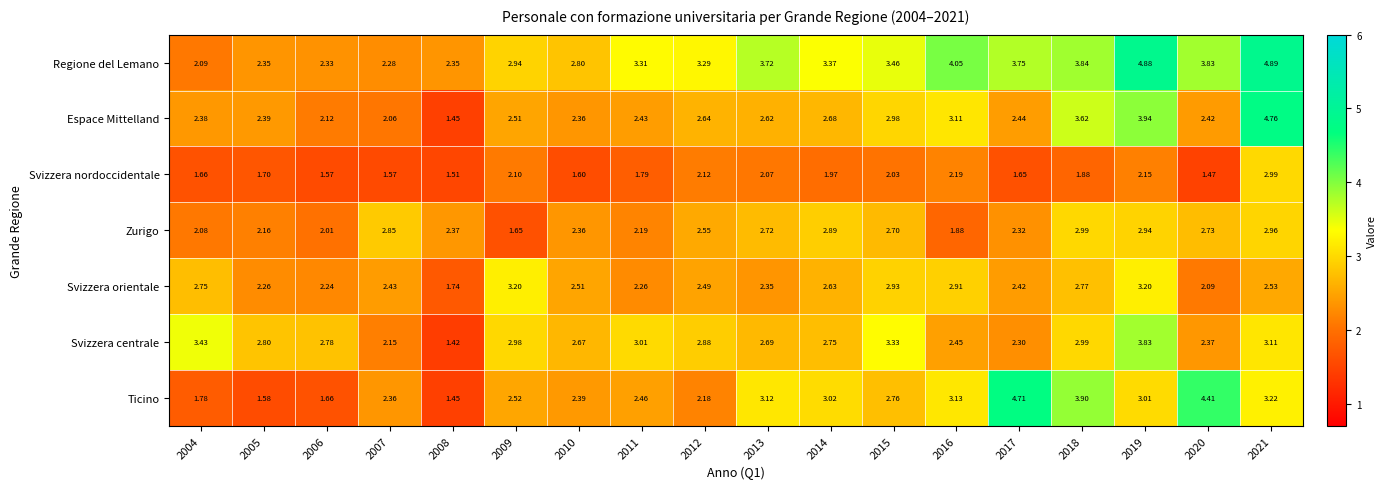

Which series changed the most between 2011 and 2015?

Svizzera orientale